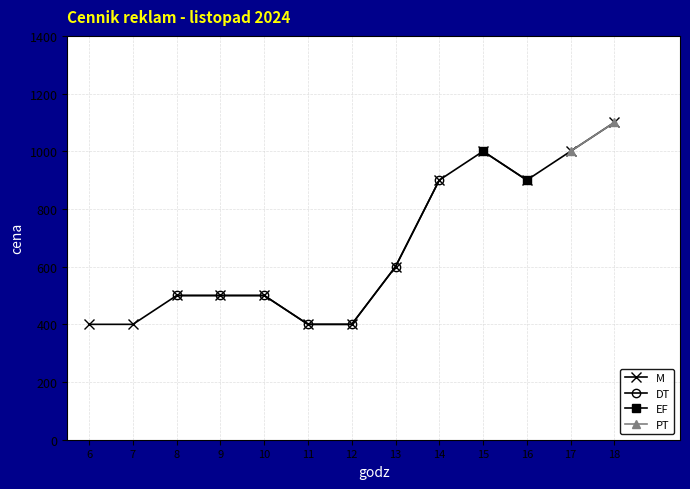

What are all the series names shown in the legend?

M, DT, EF, PT